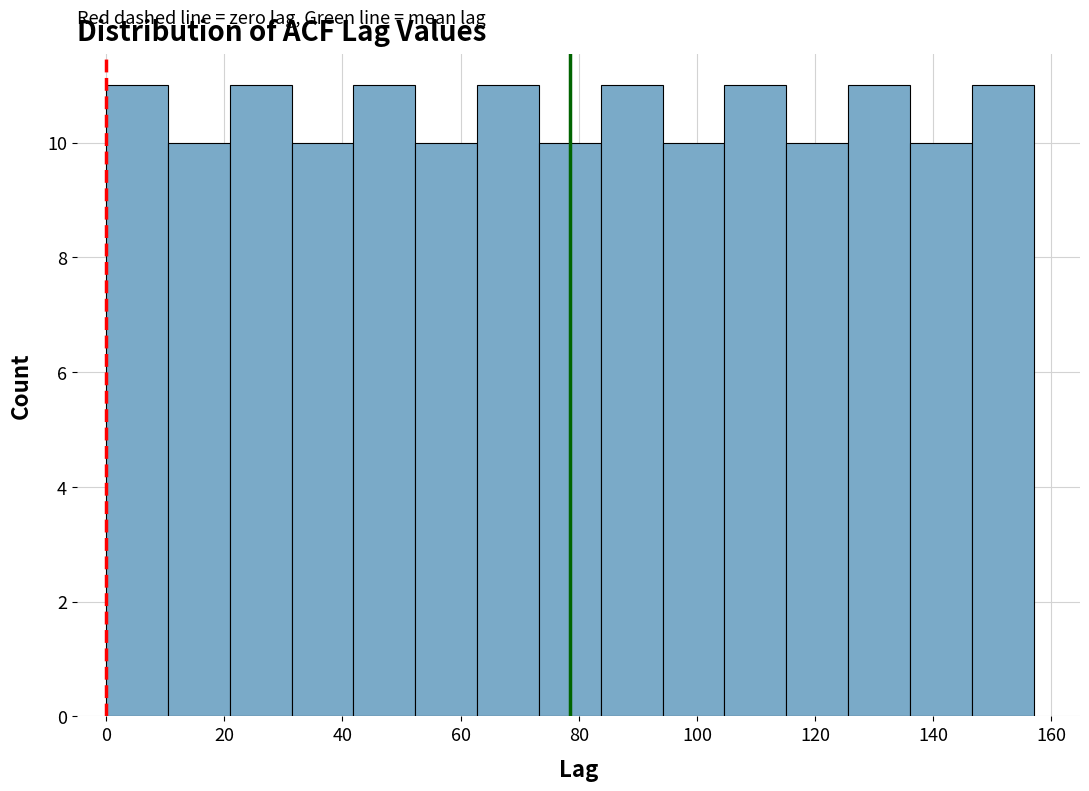

Reading left to right, list every bar in this chart as the range it spans on the x-axis followed by its height. Neither the bar edges nor the heights are printed on the chart, so give them approximately, as read against the axes.

0 to 10: 11
10 to 20: 10
20 to 32: 11
32 to 42: 10
42 to 52: 11
52 to 62: 10
62 to 74: 11
74 to 84: 10
84 to 94: 11
94 to 104: 10
104 to 116: 11
116 to 126: 10
126 to 136: 11
136 to 146: 10
146 to 158: 11